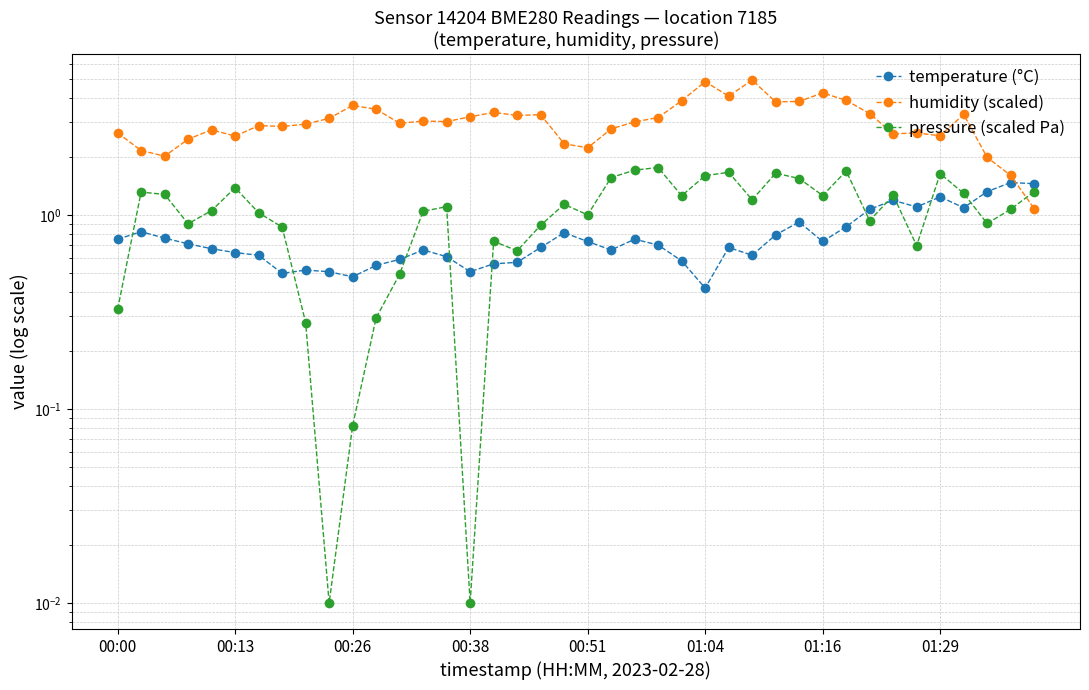

What is the difference between the temperature (°C) values at 25 and 24?

0.2